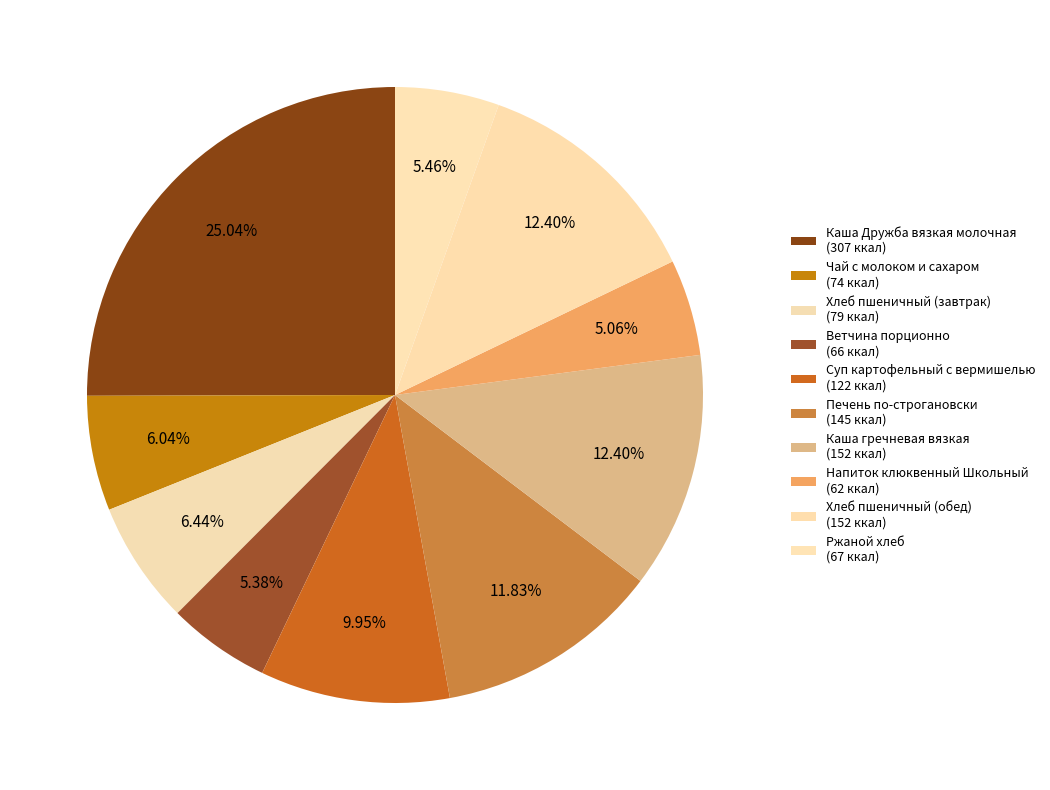

Count the number of slices in the pie.

10